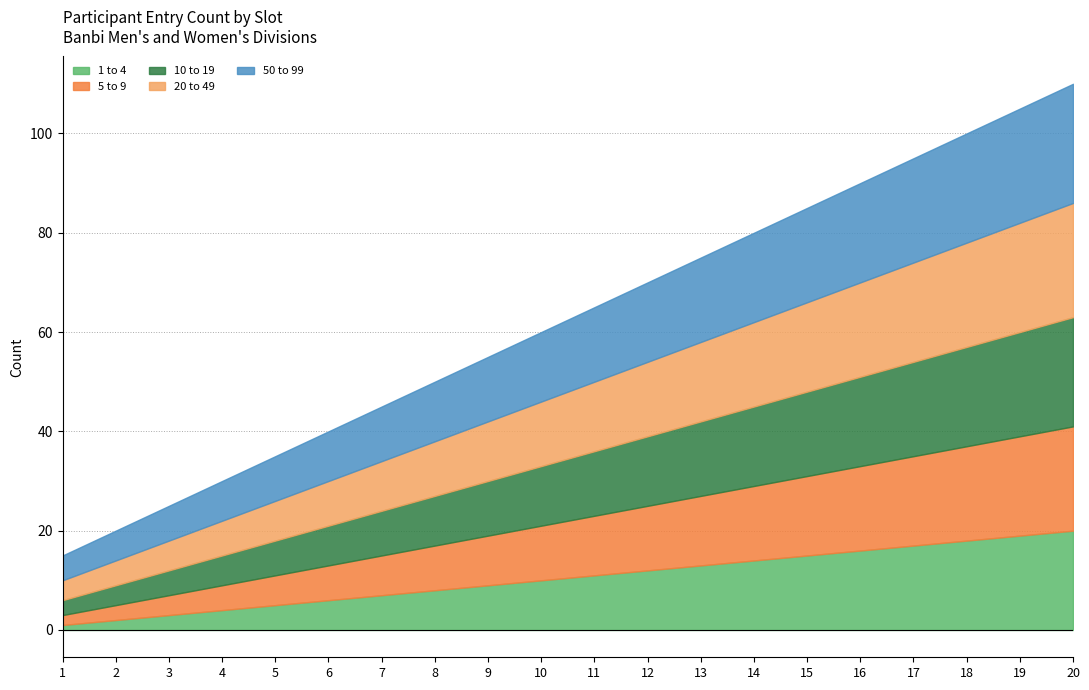

Which series changed the most between 10 and 16?

1 to 4